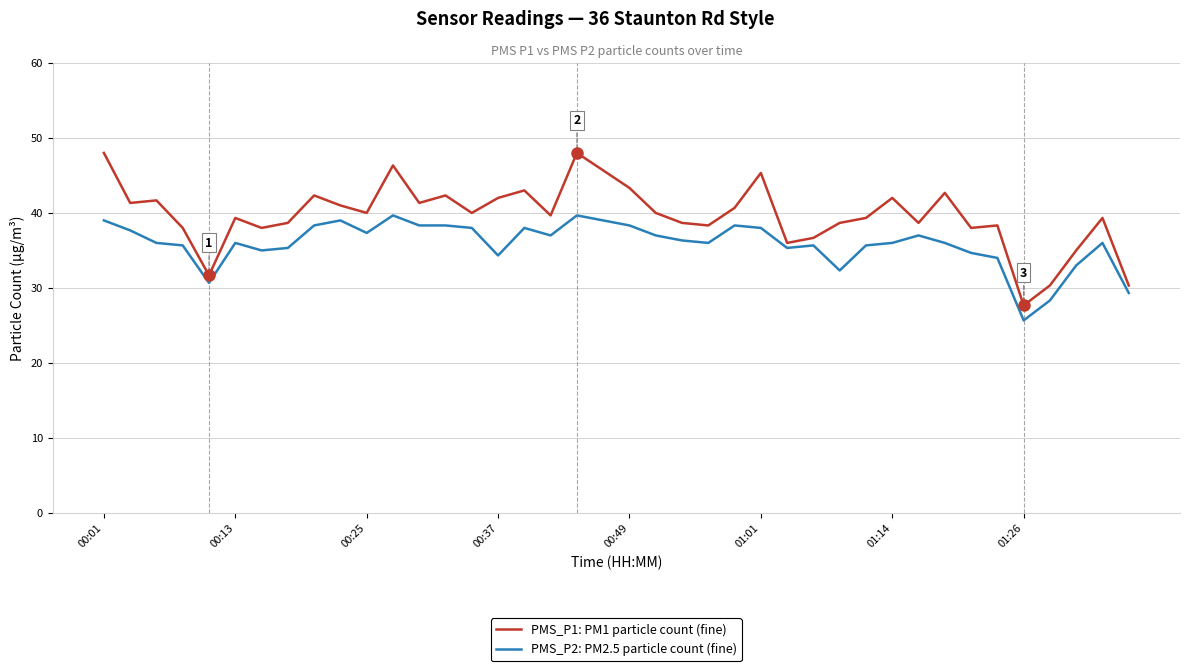

Which series has the largest total across all categories?

PMS_P1: PM1 particle count (fine)